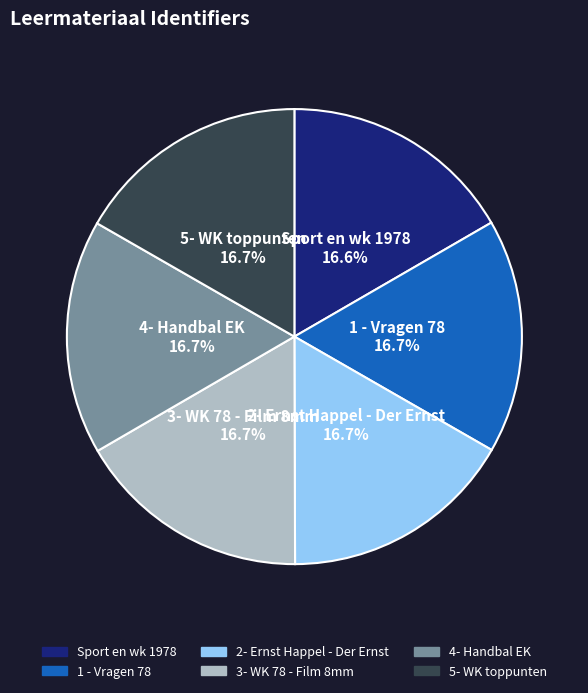

Count the number of slices in the pie.

6